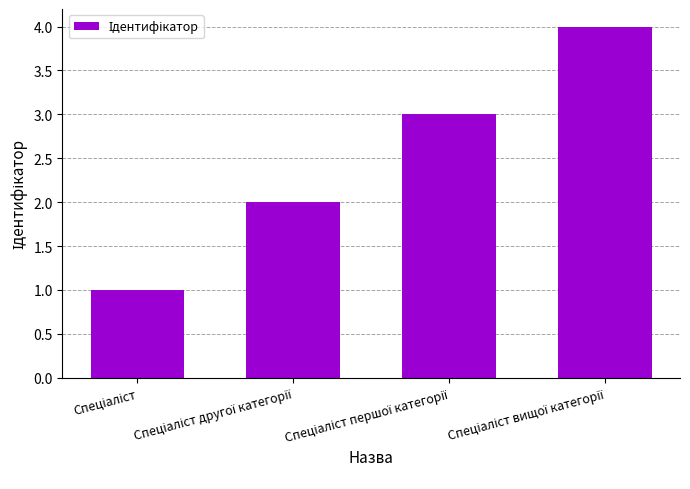

Count the number of data series in this chart.

1